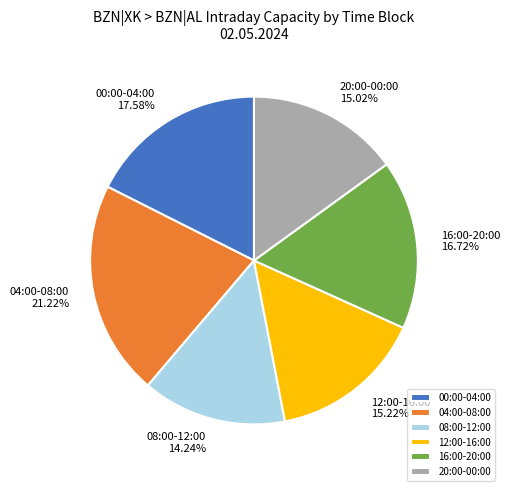

Which slice is the largest?

04:00-08:00